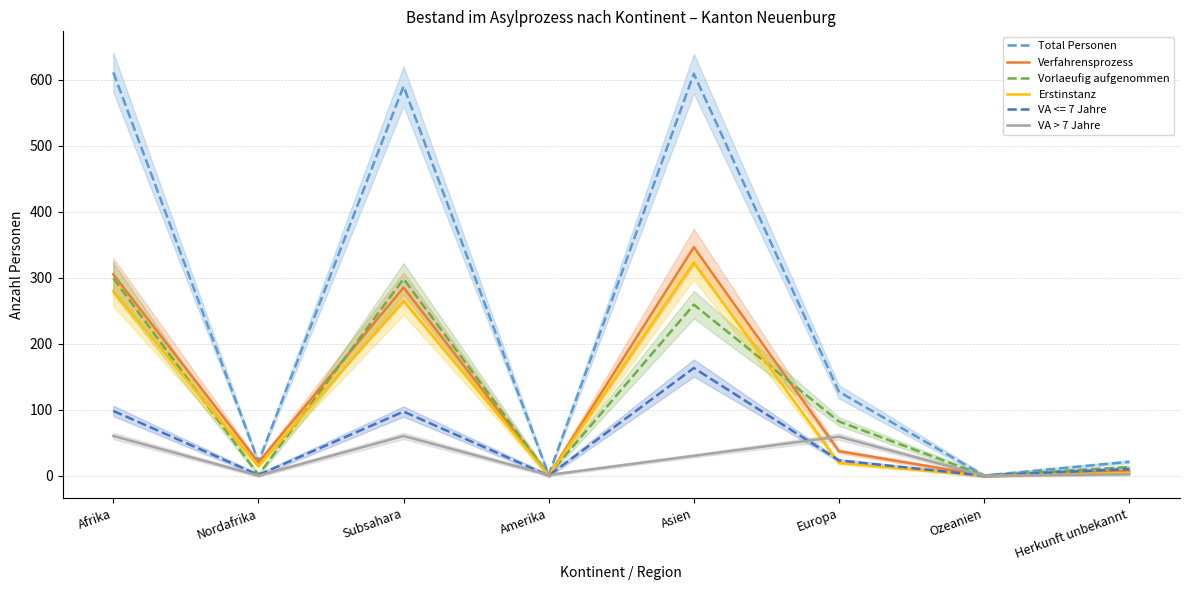

What is the difference between the maximum and second lowest values in the Verfahrensprozess series?

346